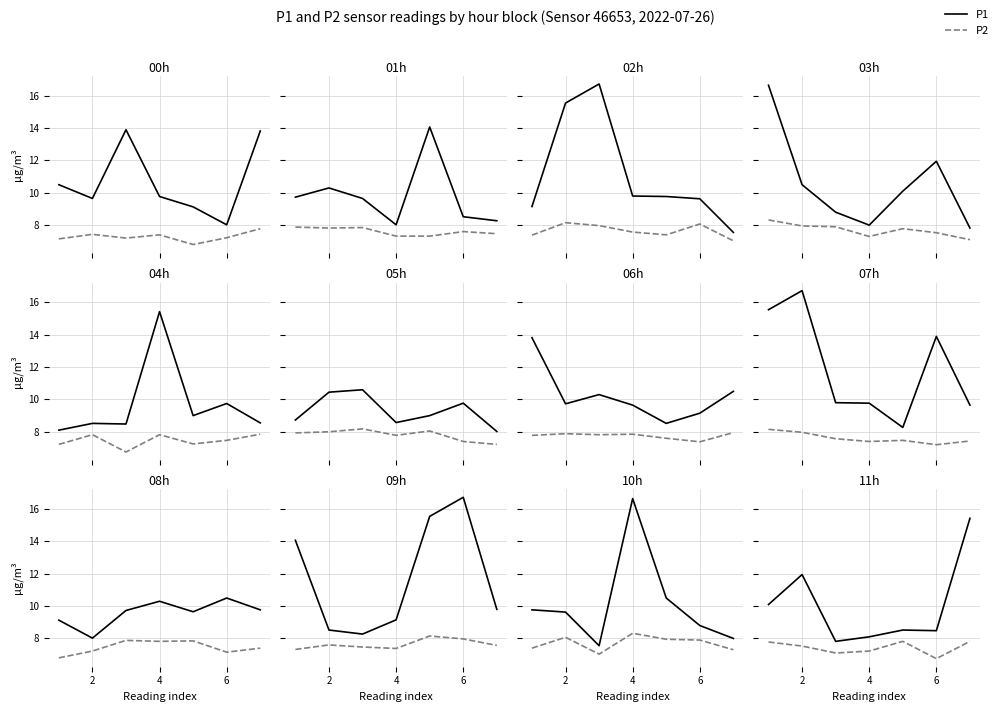

True or false: P1 and P2 cross at least once.

False